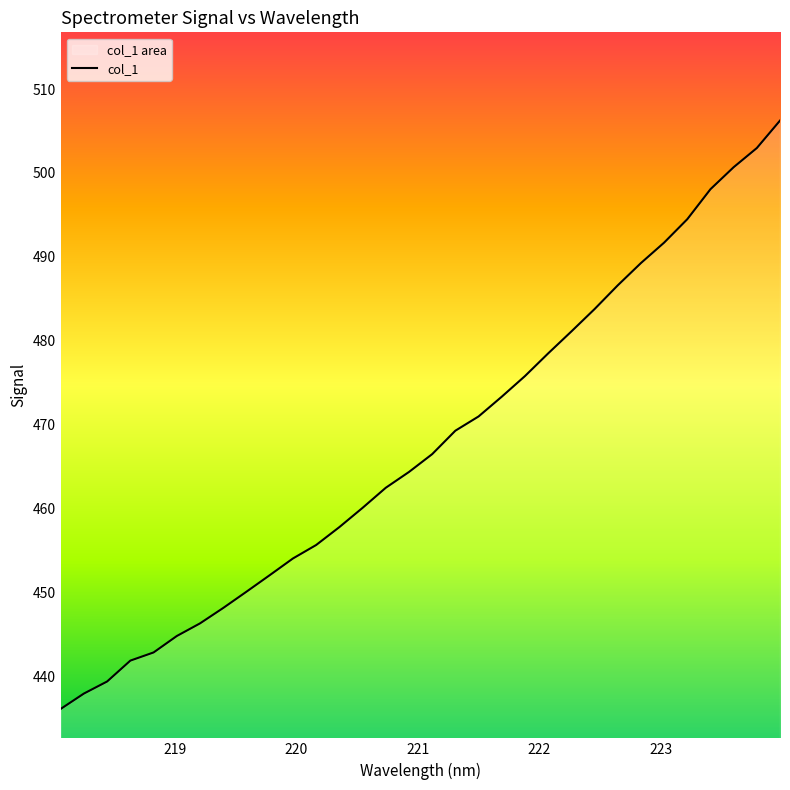

At which label is the value closest to 471?

221.4993